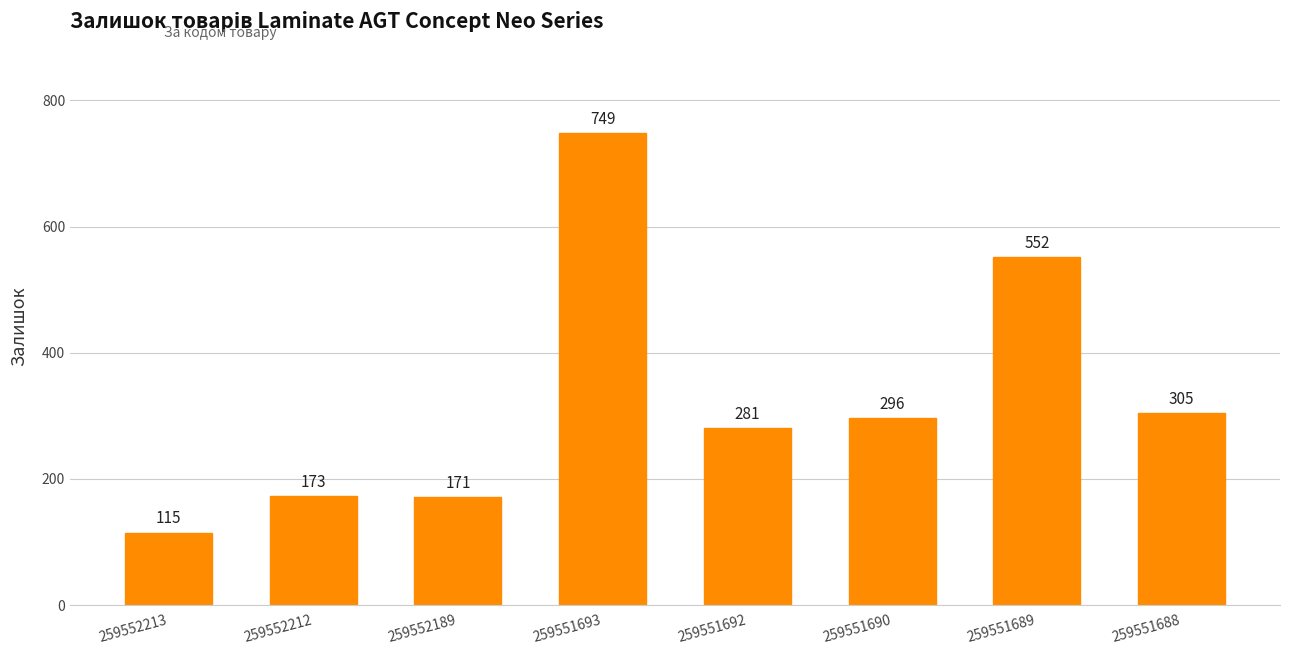

Count the number of data series in this chart.

1